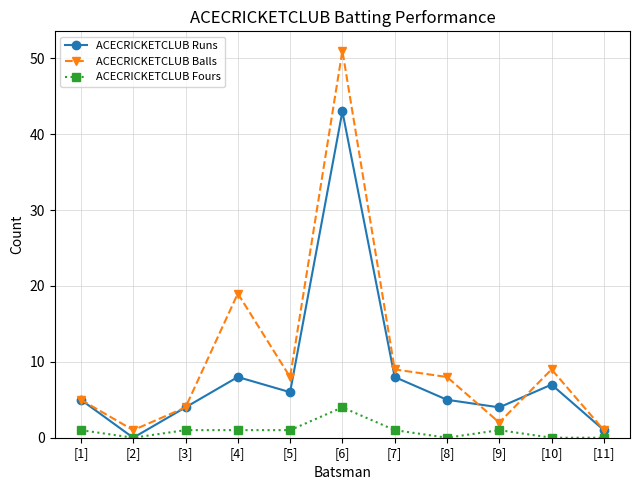

Does the chart display data point markers on the line(s)?

Yes